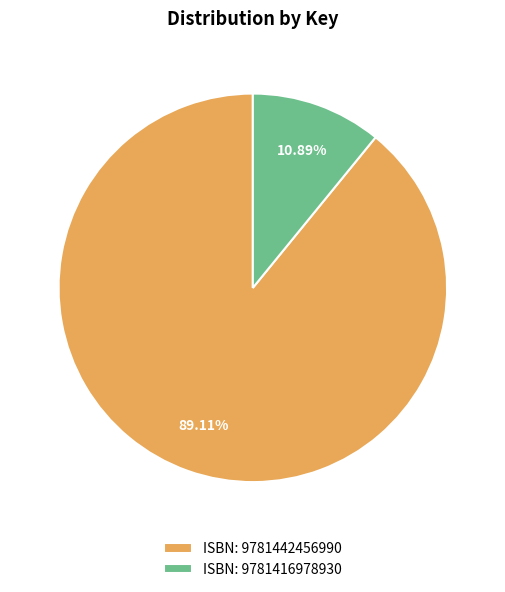

Does ISBN: 9781442456990 account for over 50% of the chart?

Yes